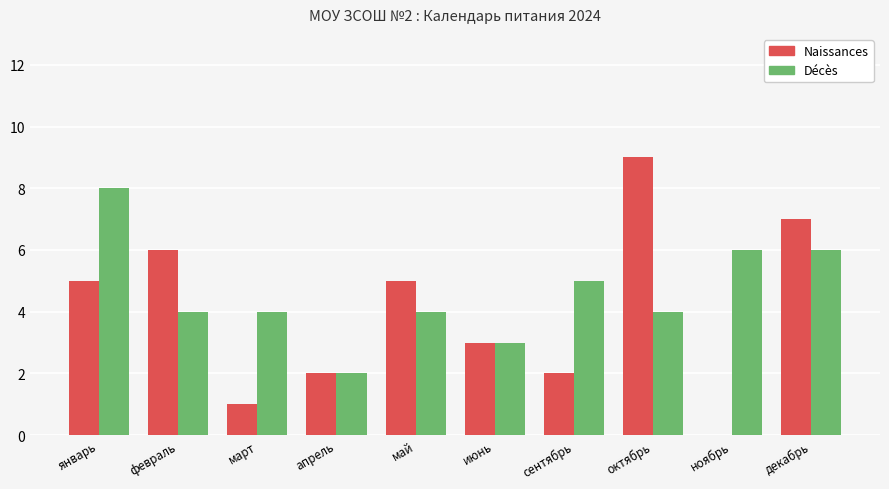

At which label does Décès reach its peak?

январь